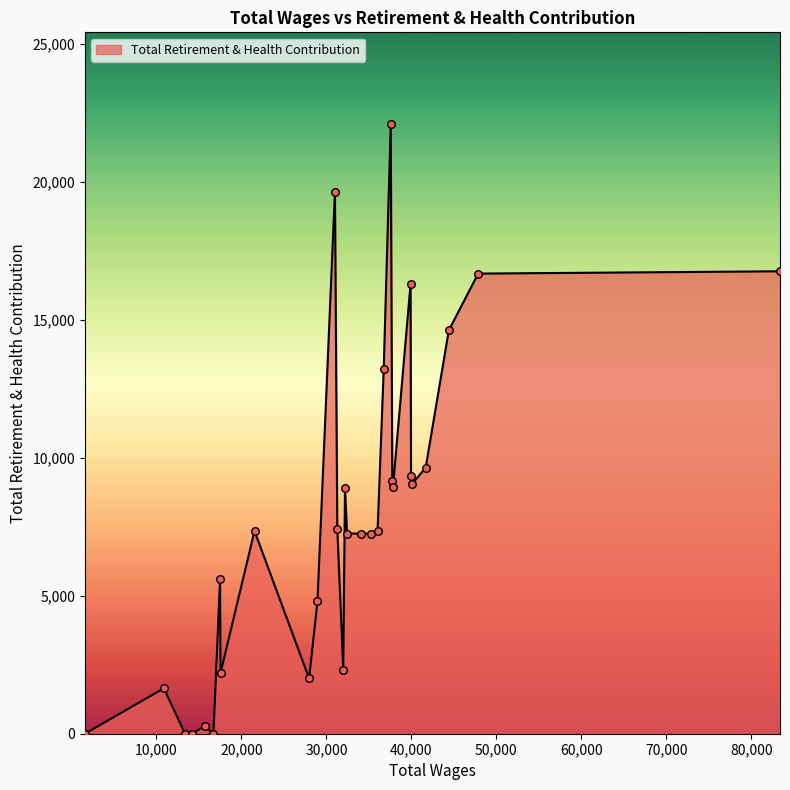

What is the difference between the maximum and minimum values?

22114